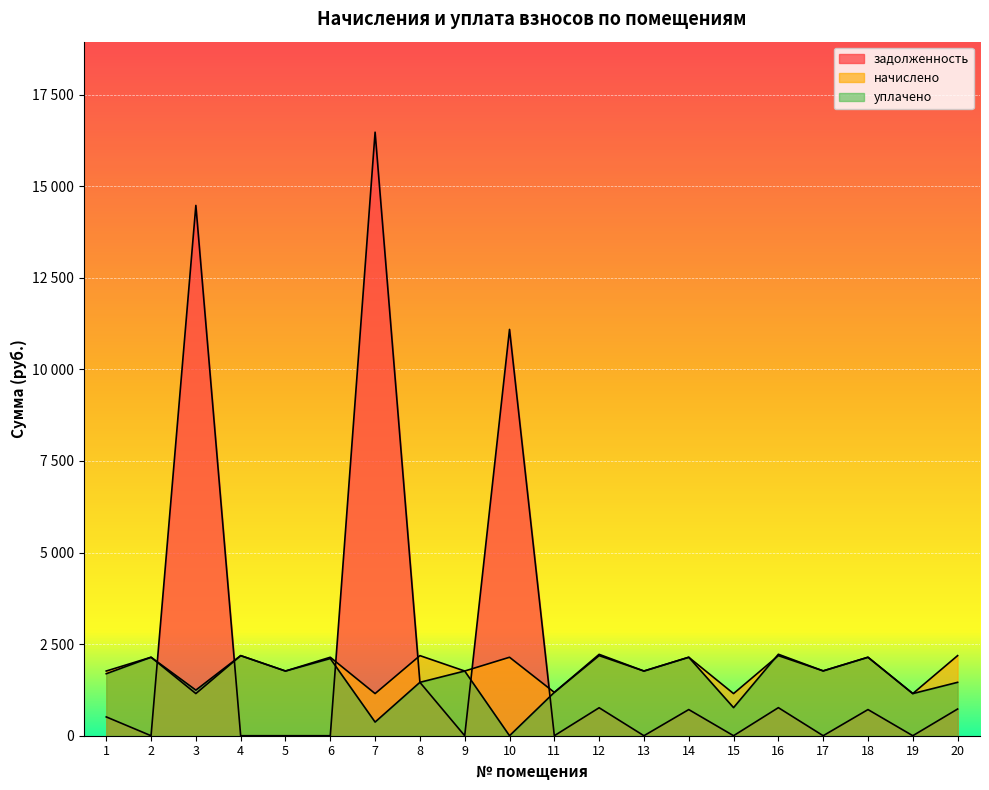

How many series are shown in this chart?

3